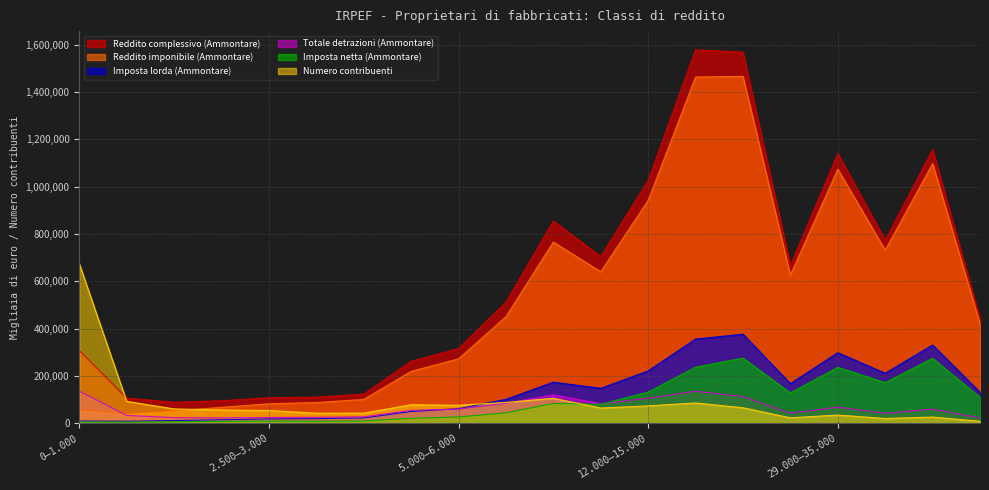

What is the maximum value for Imposta netta (Ammontare)?

276012